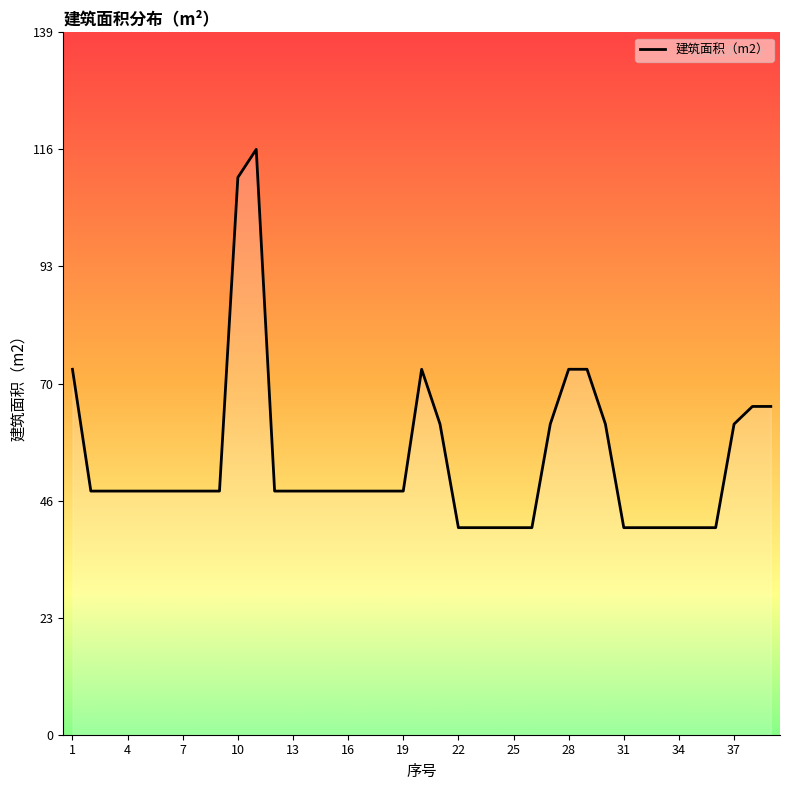

What is the maximum value shown in the chart?

116.0